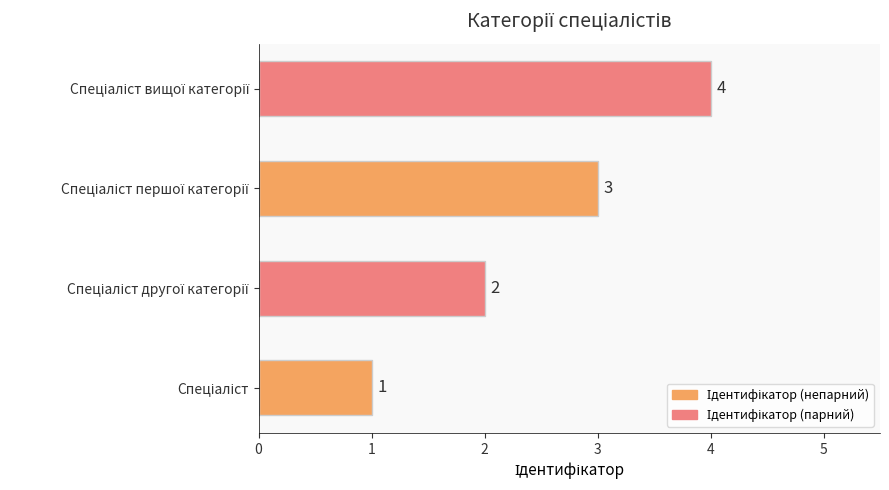

Are the bars horizontal?

Yes